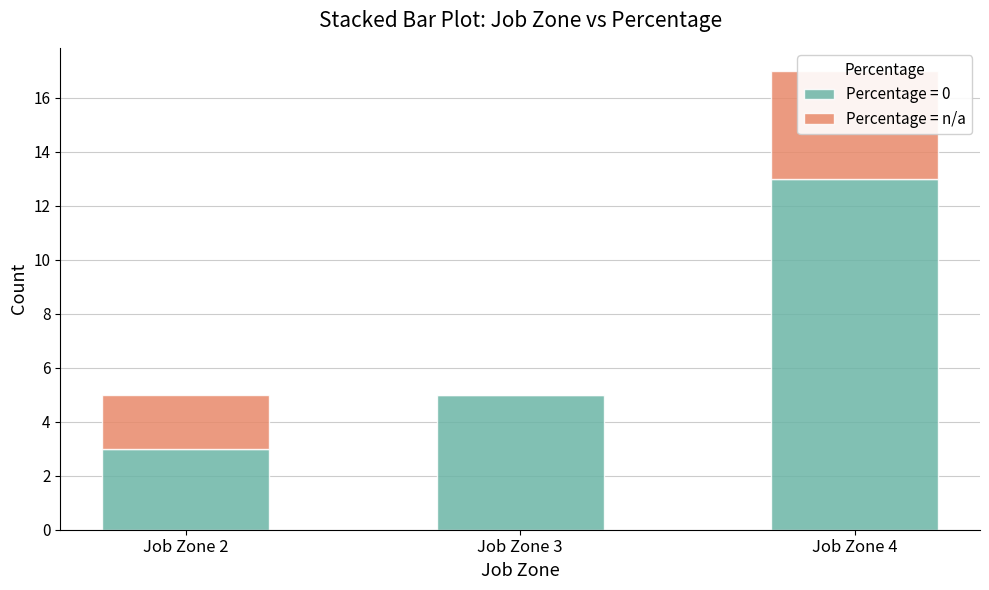

How many bars are there in total?

3